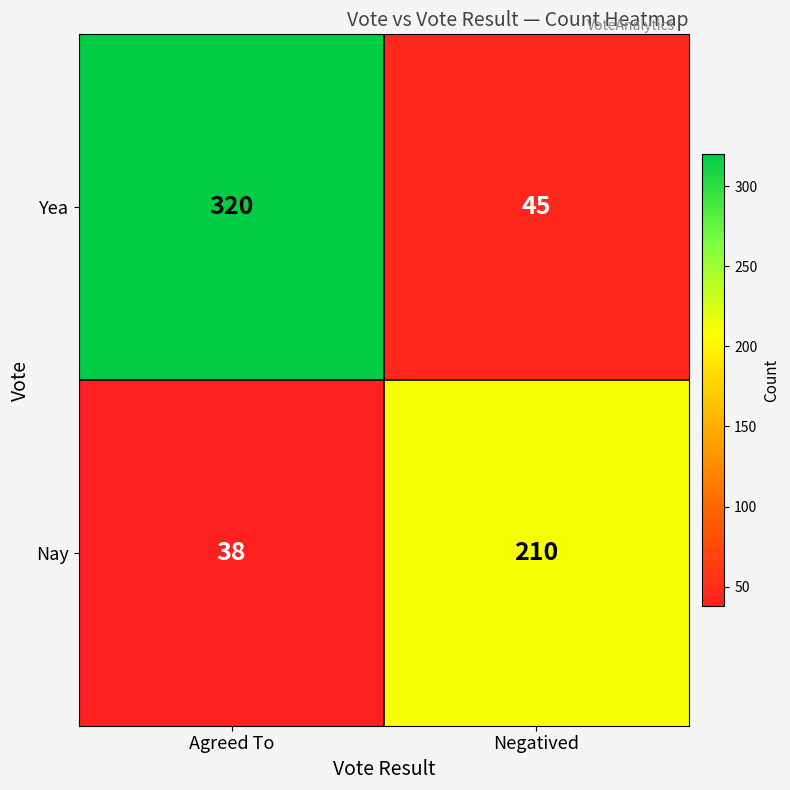

Which series has the largest range (max minus min)?

Yea